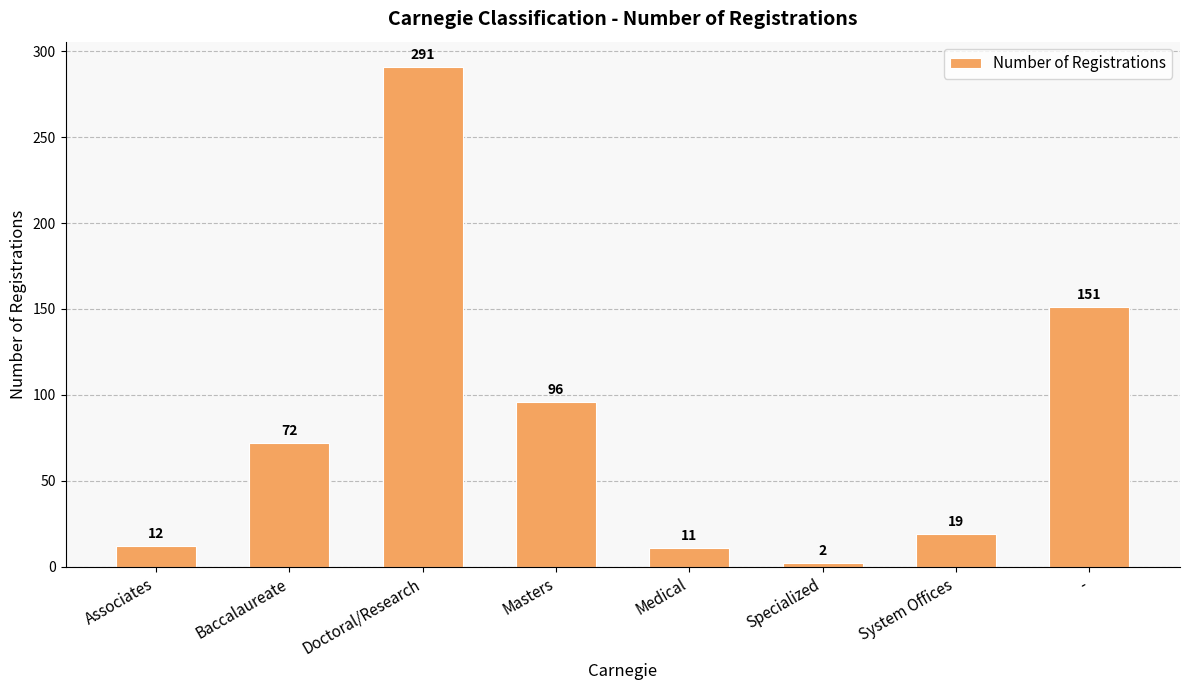

Reading left to right, what are all the values shown in this chart?

12	72	291	96	11	2	19	151